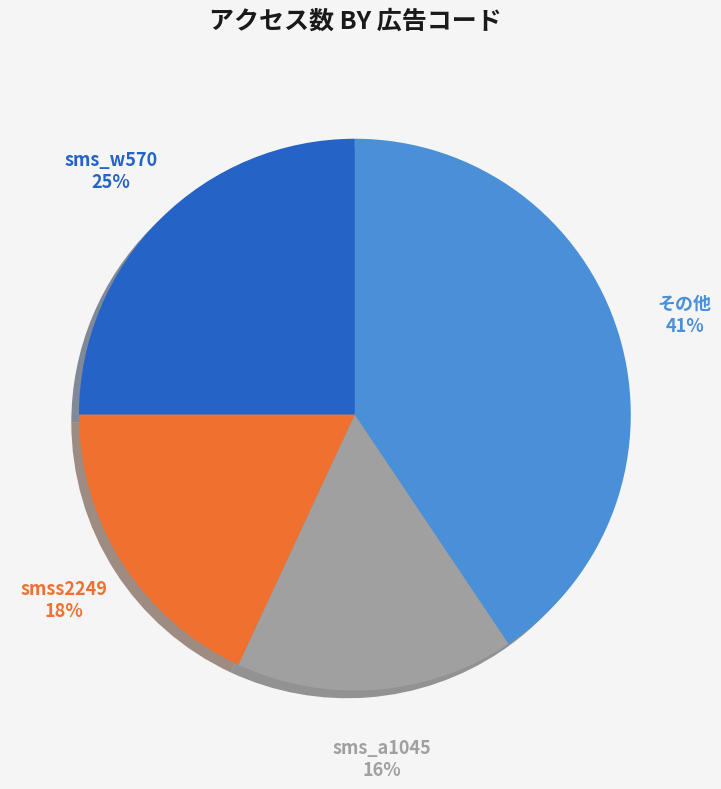

What is the largest slice in the pie chart?

その他